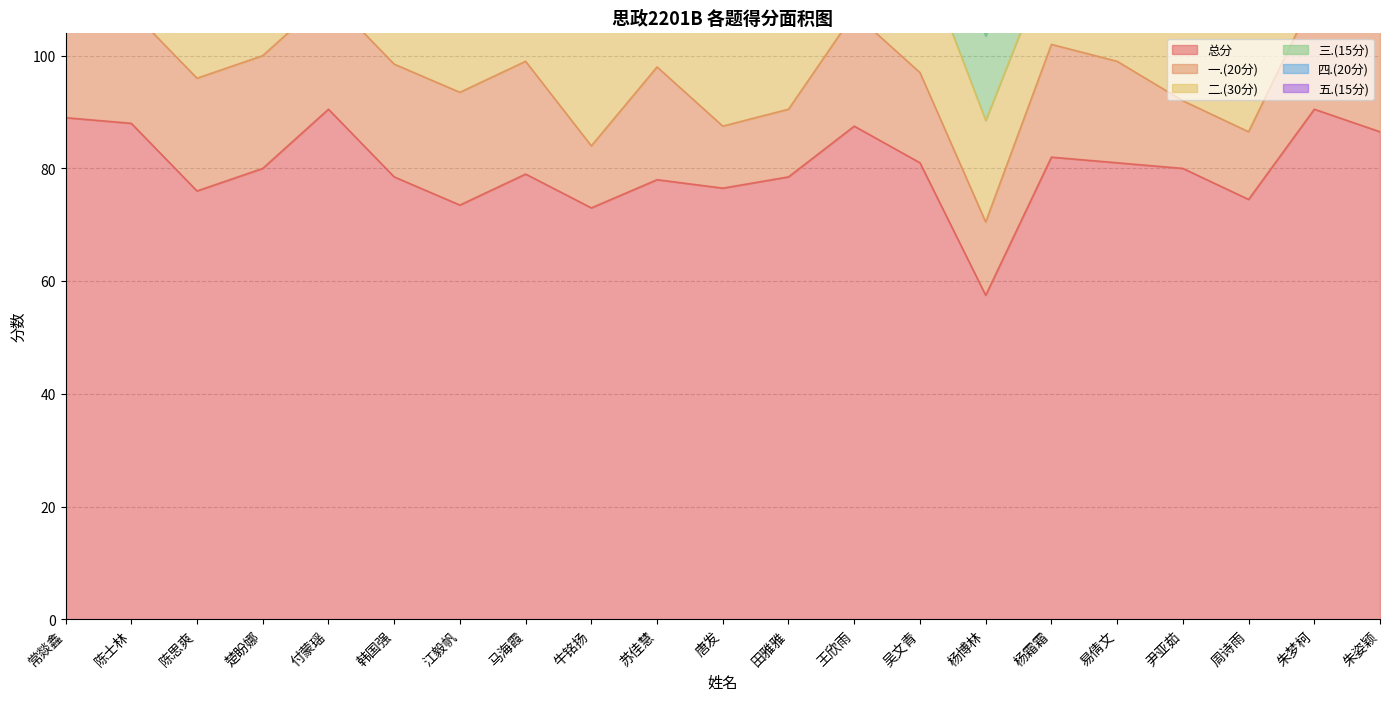

What is the greatest value displayed?

90.5